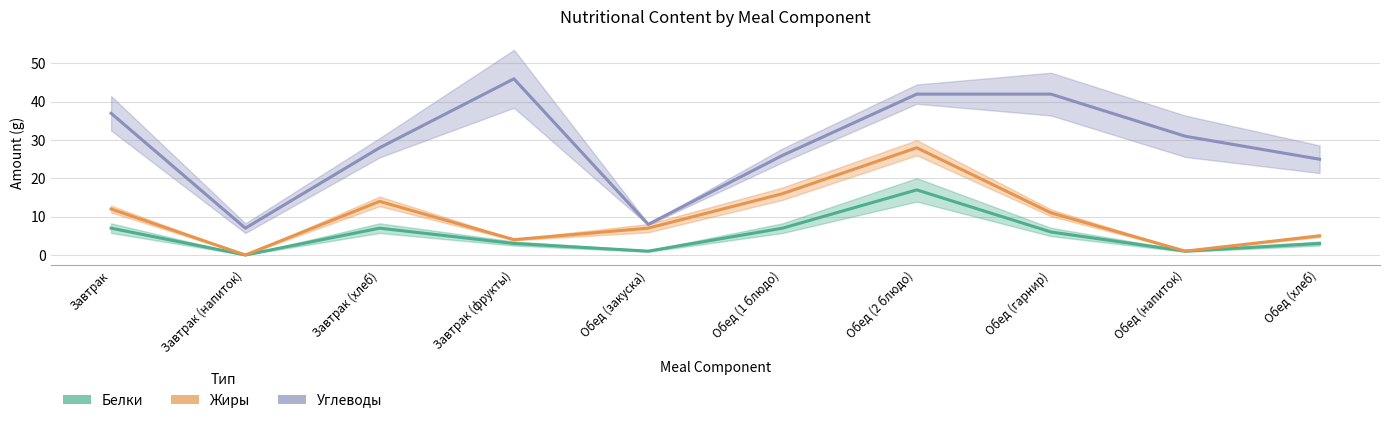

What position from the right is Завтрак (напиток)?

9